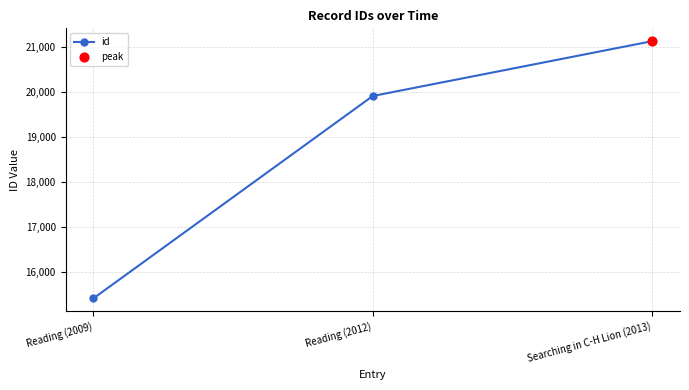

Which has a higher value, Reading (2009) or Reading (2012)?

Reading (2012)